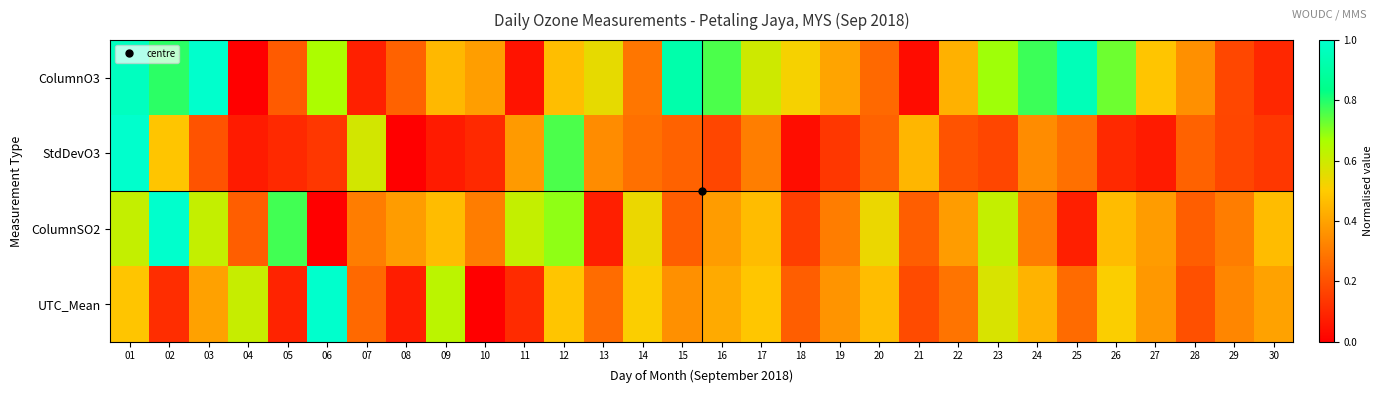

What is the difference between the highest and lowest values at 30?

0.4